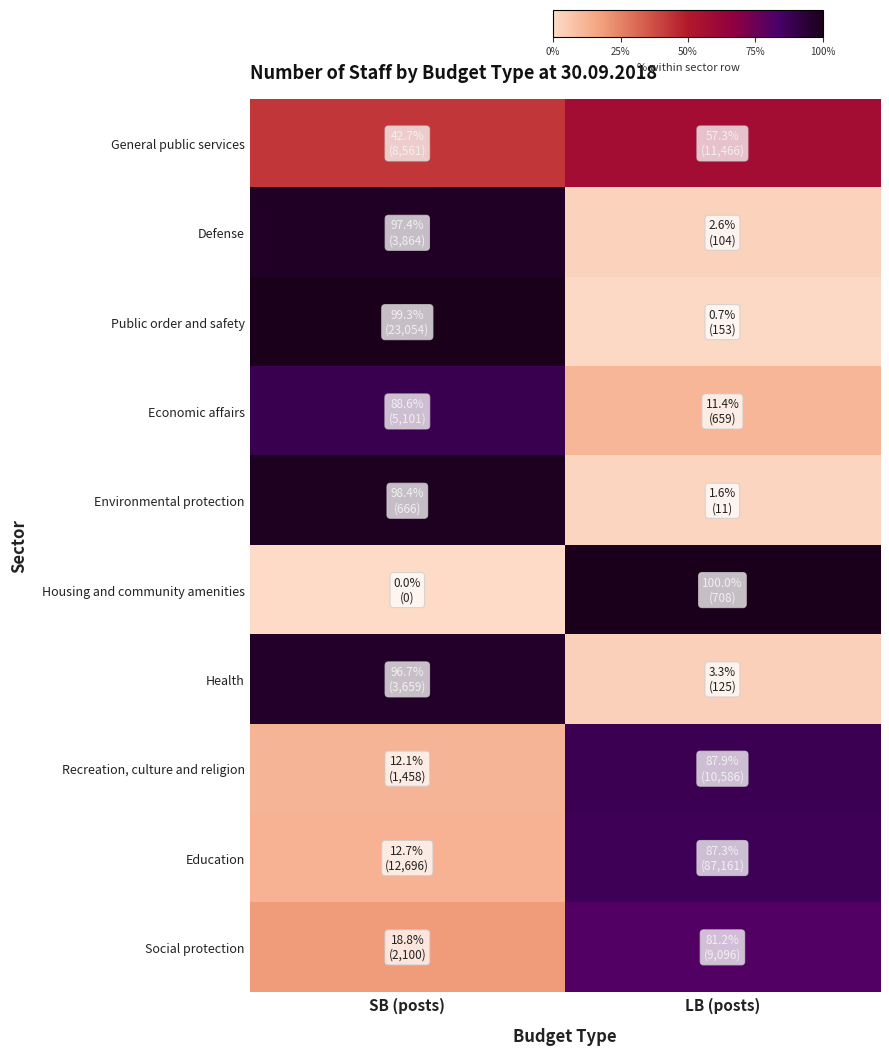

Reading left to right, what are all the values shown in this chart?

General public services: SB (posts)=42.7	LB (posts)=57.3
Defense: SB (posts)=97.4	LB (posts)=2.6
Public order and safety: SB (posts)=99.3	LB (posts)=0.7
Economic affairs: SB (posts)=88.6	LB (posts)=11.4
Environmental protection: SB (posts)=98.4	LB (posts)=1.6
Housing and community amenities: SB (posts)=0.0	LB (posts)=100.0
Health: SB (posts)=96.7	LB (posts)=3.3
Recreation, culture and religion: SB (posts)=12.1	LB (posts)=87.9
Education: SB (posts)=12.7	LB (posts)=87.3
Social protection: SB (posts)=18.8	LB (posts)=81.2